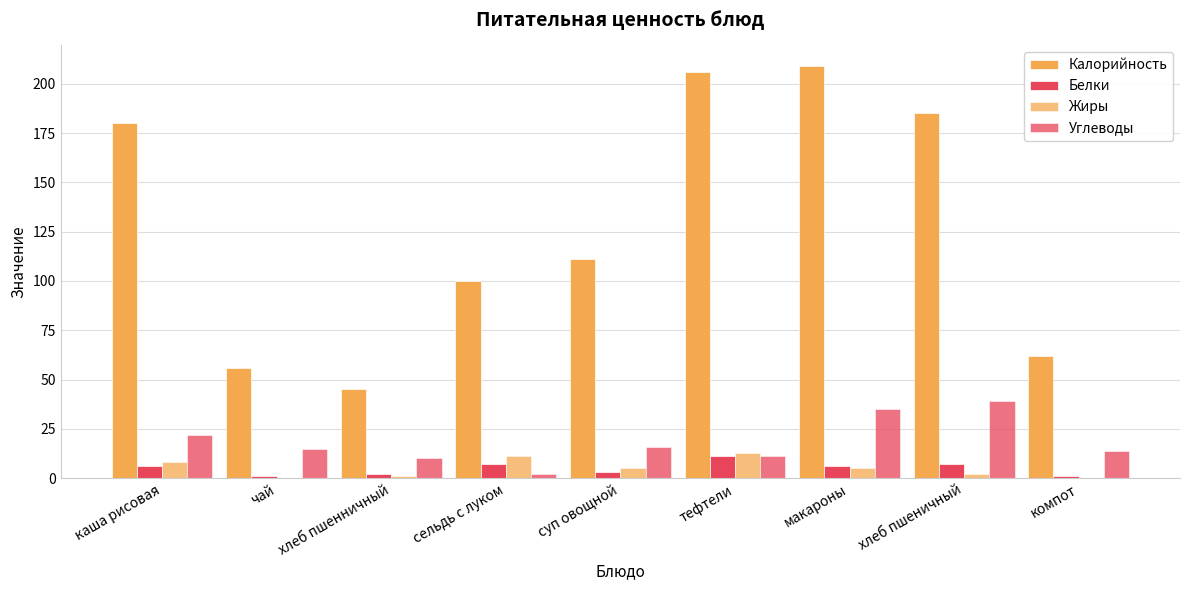

Count the number of data series in this chart.

4